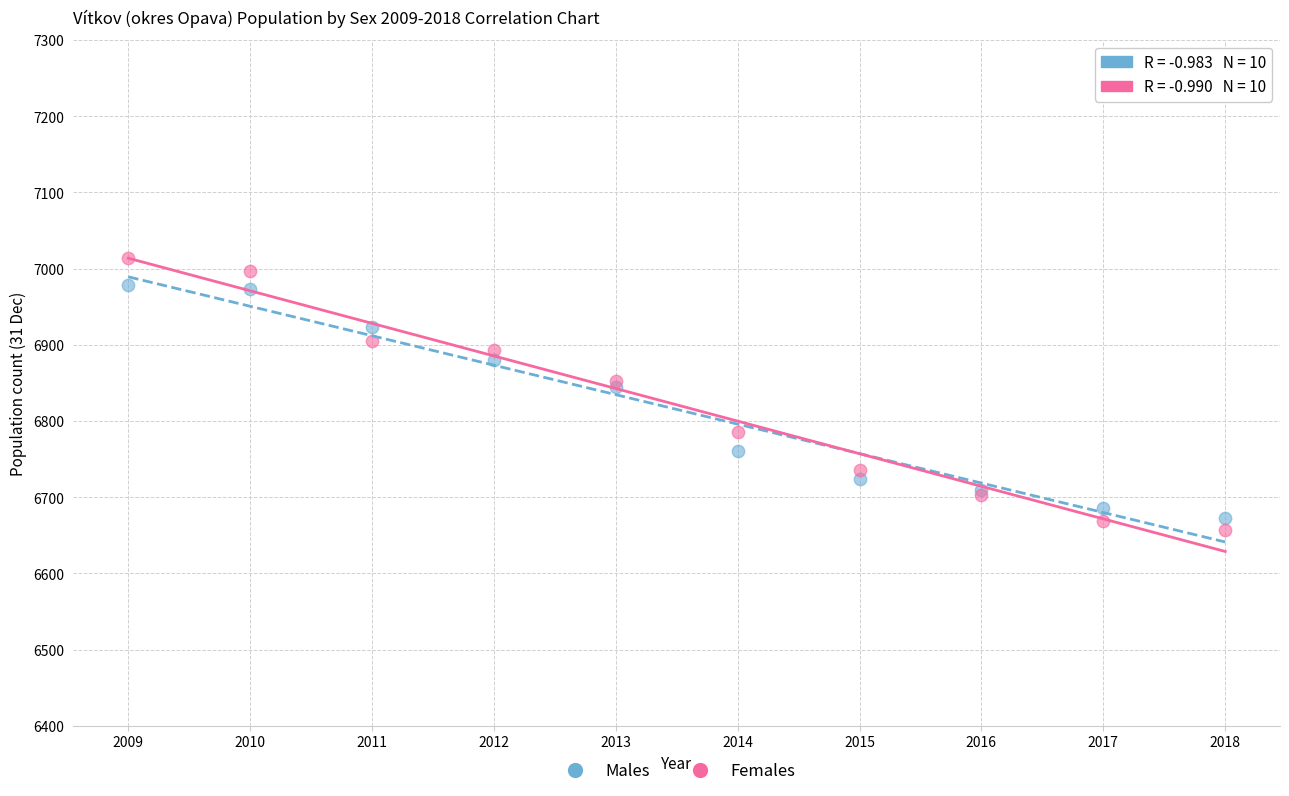

Which series contains the lowest Y value?

Females